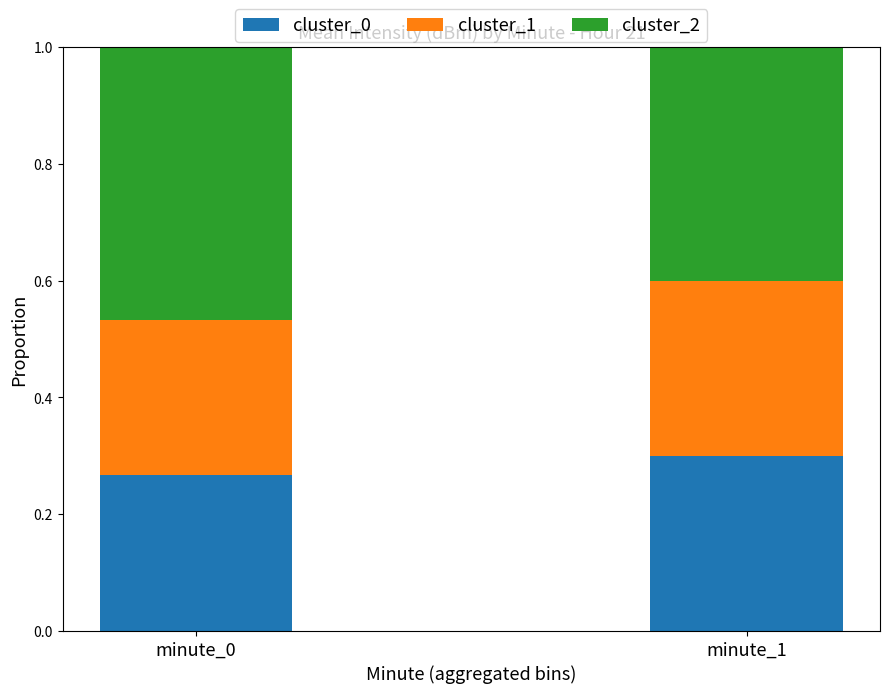

Rank the categories by cluster_0 value from highest to lowest.

minute_1, minute_0